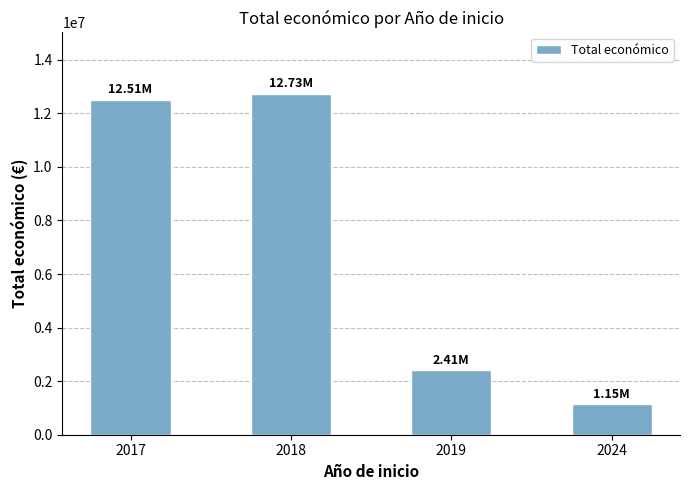

What is the value of the 1st bar from the left?

12508548